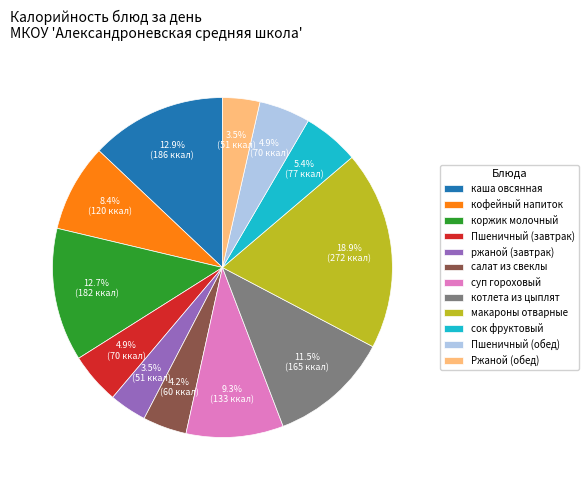

Count the number of slices in the pie.

12